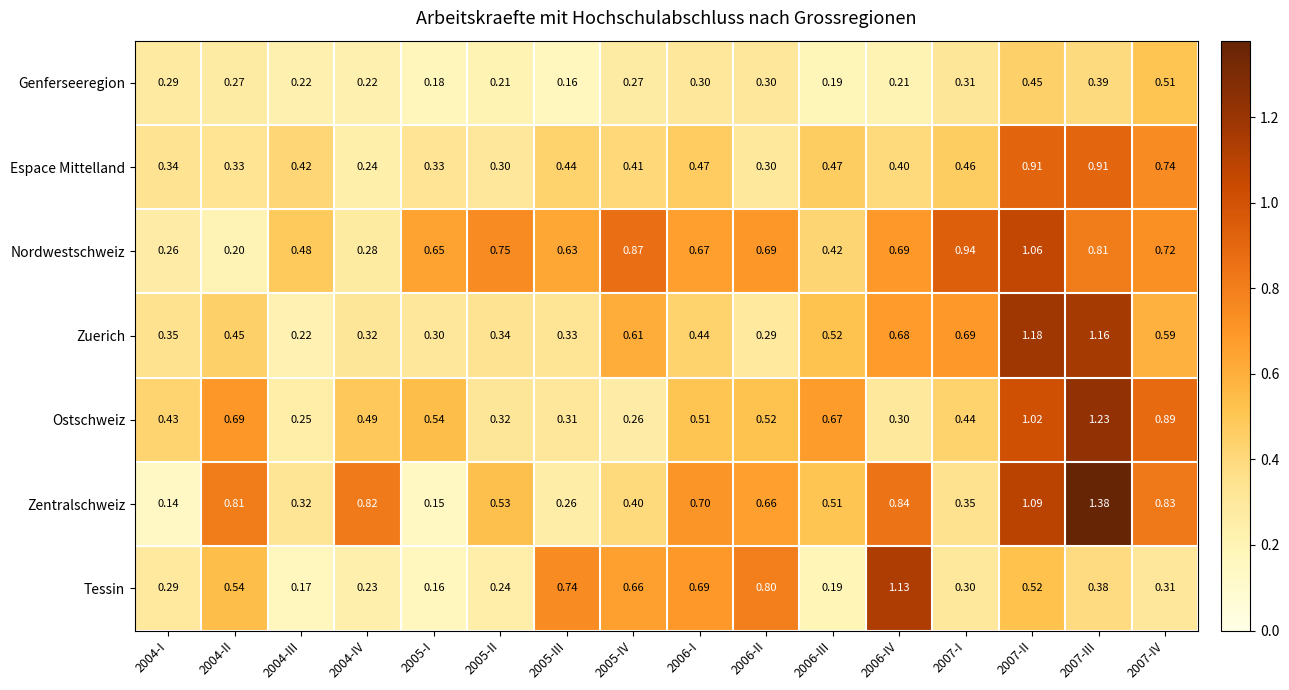

Rank the series at 2007-III from lowest to highest value.

Tessin, Genferseeregion, Nordwestschweiz, Espace Mittelland, Zuerich, Ostschweiz, Zentralschweiz